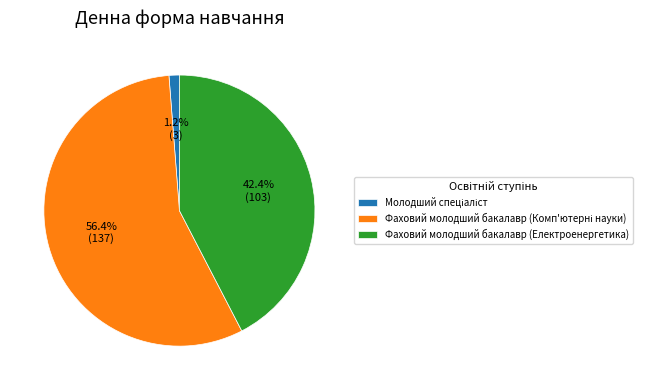

To the nearest percent, what is the average slice percentage?

33%